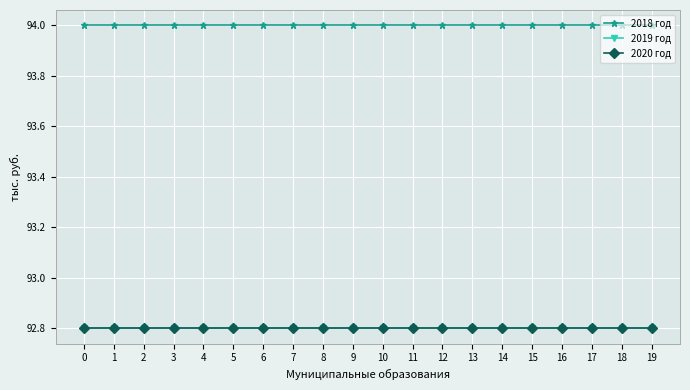

Which series has the largest total across all categories?

2018 год